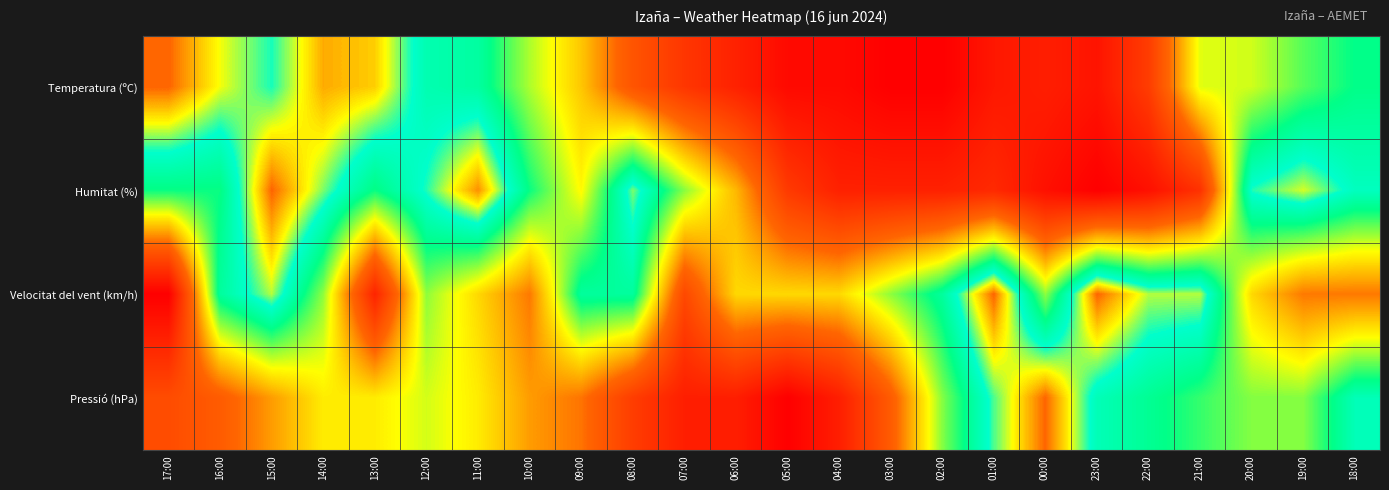

At 21:00, list the series in order from smallest to largest.

Humitat (%), Temperatura (ºC), Pressió (hPa), Velocitat del vent (km/h)